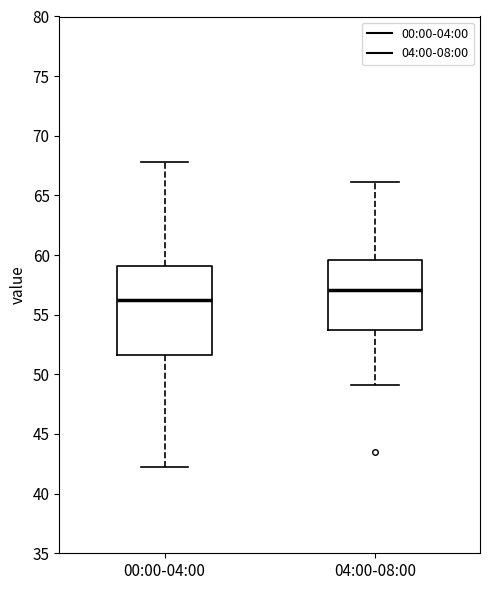

Where is the upper edge of the box for 04:00-08:00 on the y-axis? The values are not printed on the chart, so give them approximately, as read against the axis.

59.5